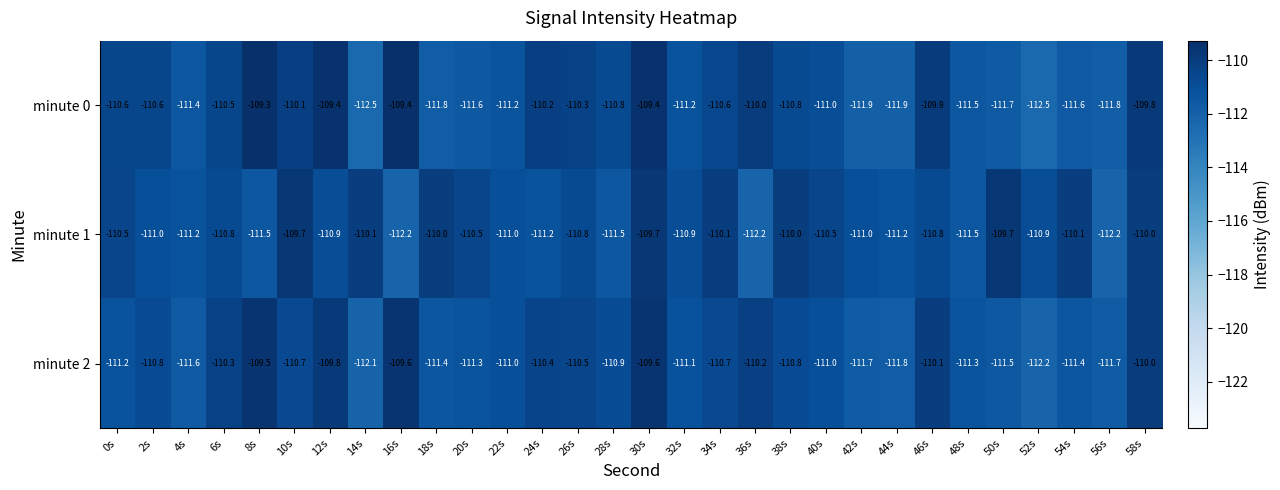

What is the spread (max minus min) of values at 24s?

1.0